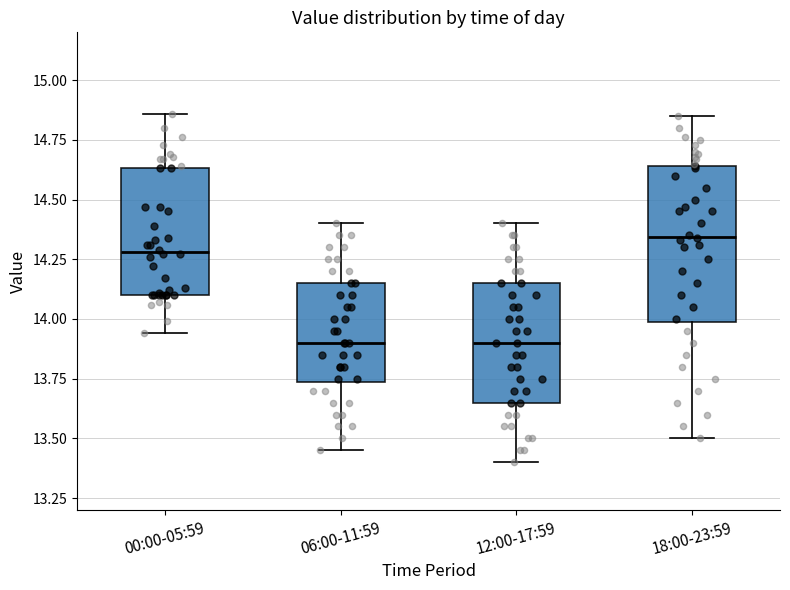

Reading left to right, transcribe this box plot: for each box, give where its median line is, the range the box spans, and where its two whiskers end, as read against the y-axis. The values are not printed on the chart, so give them approximately, as read against the axis.

00:00-05:59: median 14.30, box 14.10 to 14.65, whiskers 13.95 to 14.85
06:00-11:59: median 13.90, box 13.75 to 14.15, whiskers 13.45 to 14.40
12:00-17:59: median 13.90, box 13.65 to 14.15, whiskers 13.40 to 14.40
18:00-23:59: median 14.35, box 14.00 to 14.65, whiskers 13.50 to 14.85